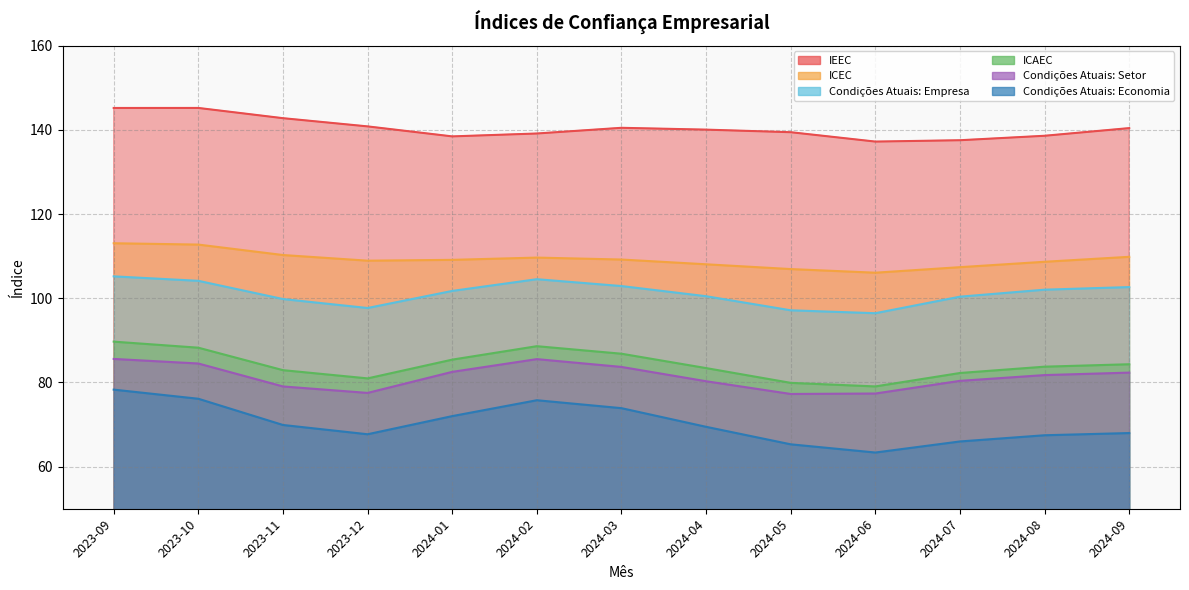

What is the value of the Condições Atuais: Empresa point at the 2nd from the left?

104.2